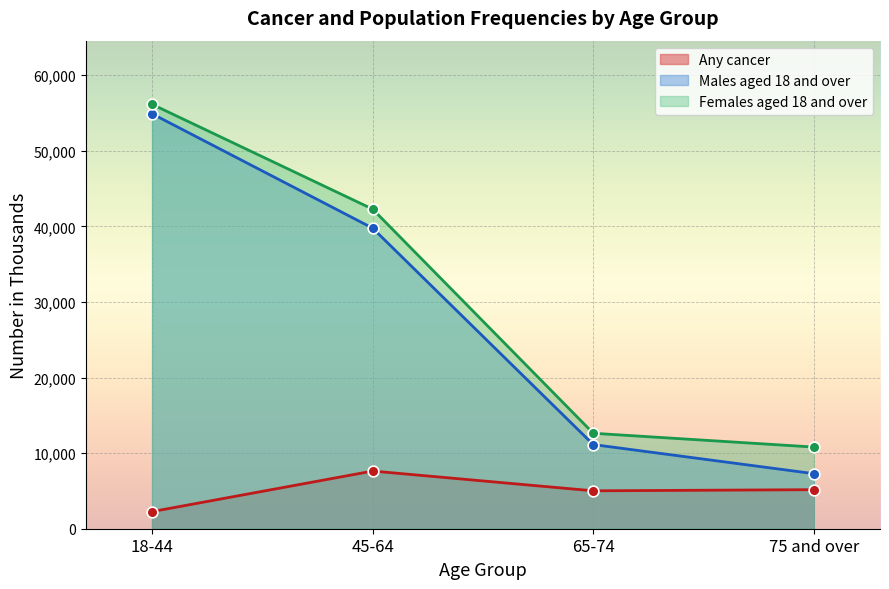

Is the value of Males aged 18 and over at 18-44 greater than the value of Females aged 18 and over at 18-44?

No